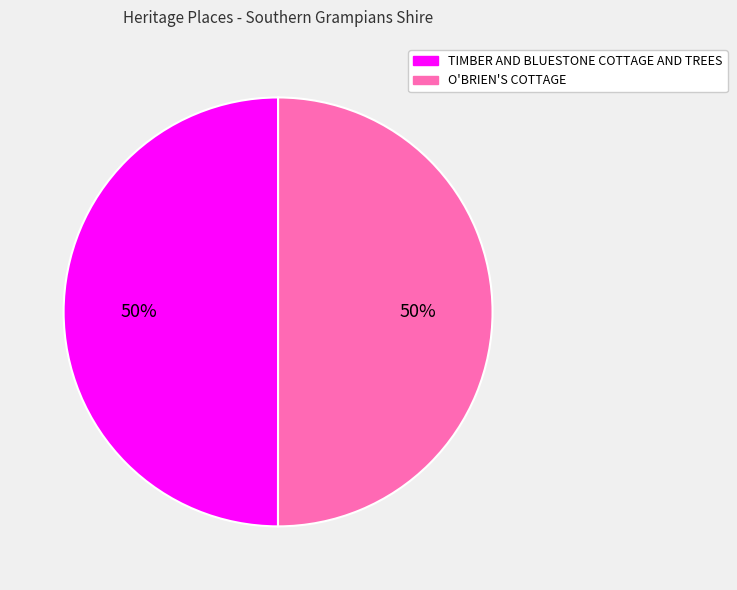

To the nearest percent, what portion does TIMBER AND BLUESTONE COTTAGE AND TREES represent?

50%